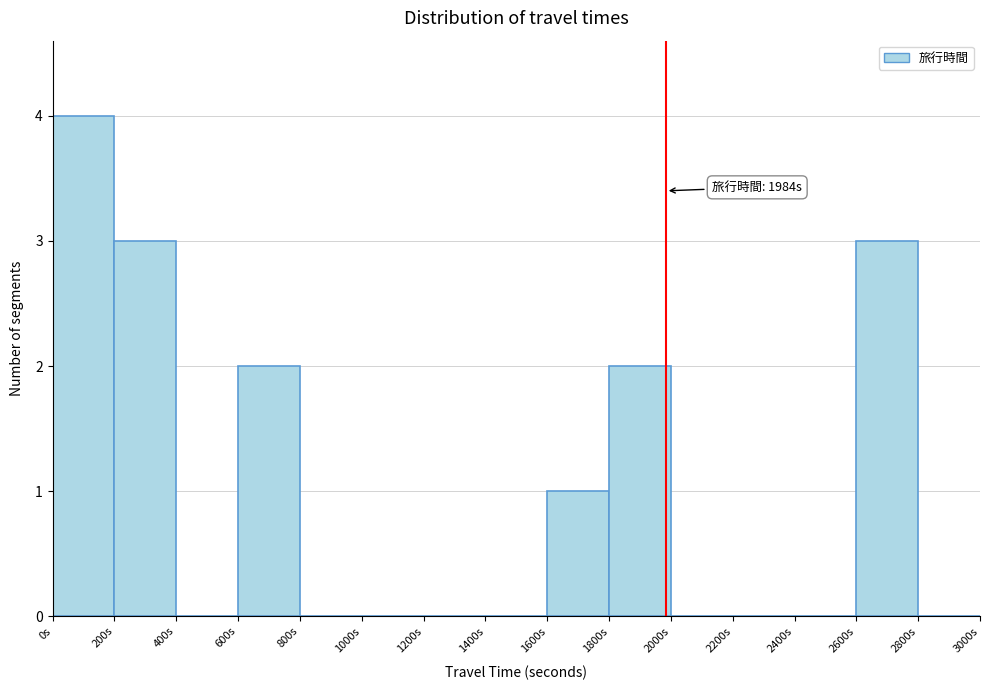

Over which range of the x-axis is the bar tallest?

0 to 200